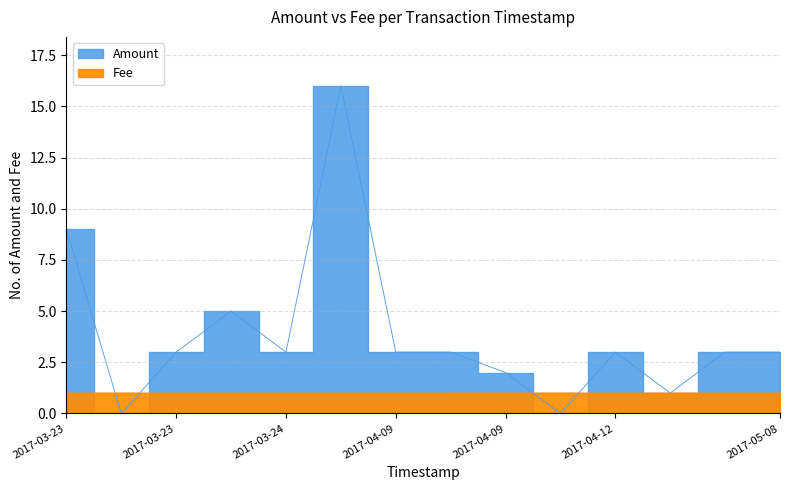

In Fee, how many points are higher than both neighbors (excluding endpoints)?

1